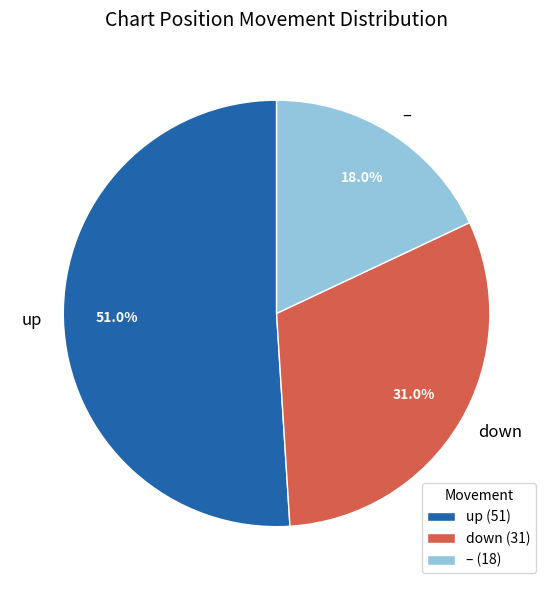

How many segments does this pie chart have?

3